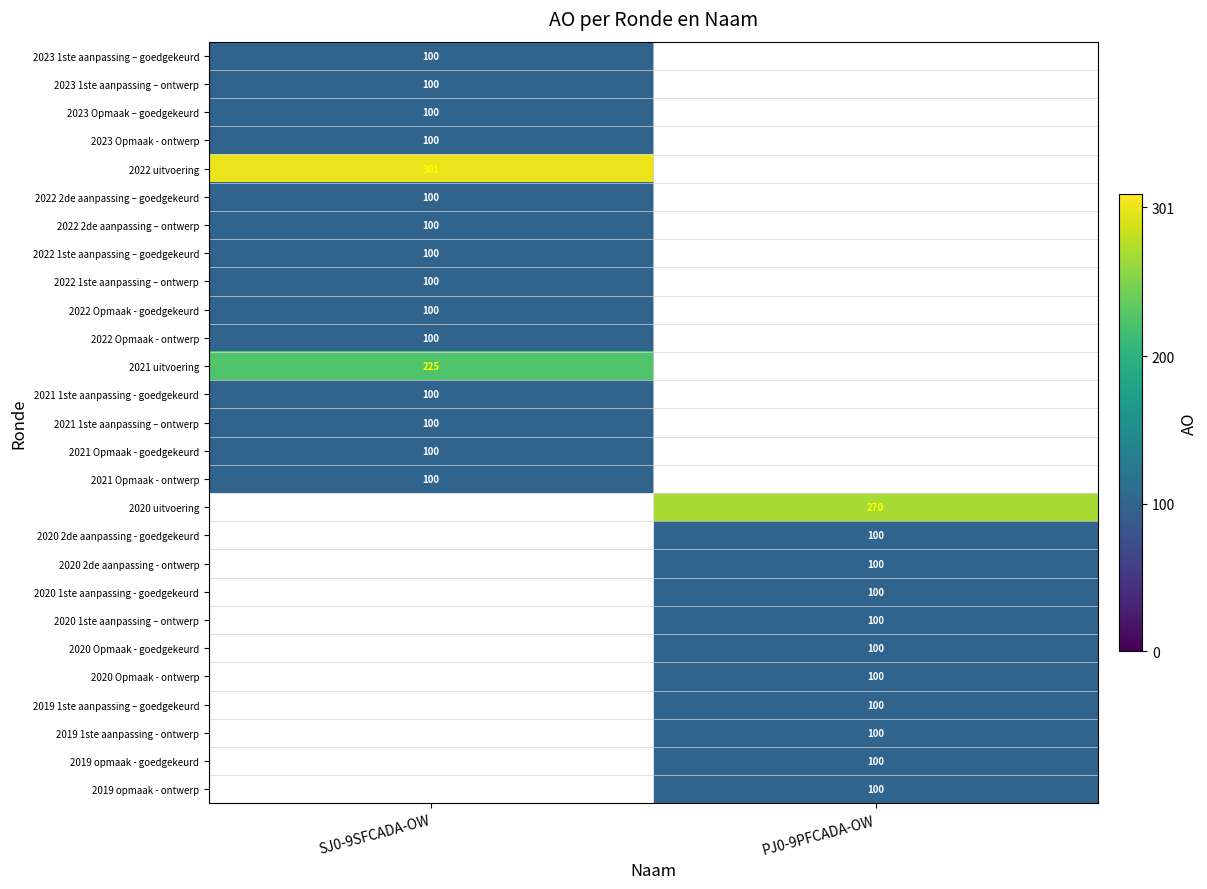

True or false: 2022 2de aanpassing – goedgekeurd has a value of 100 at SJ0-9SFCADA-OW.

True